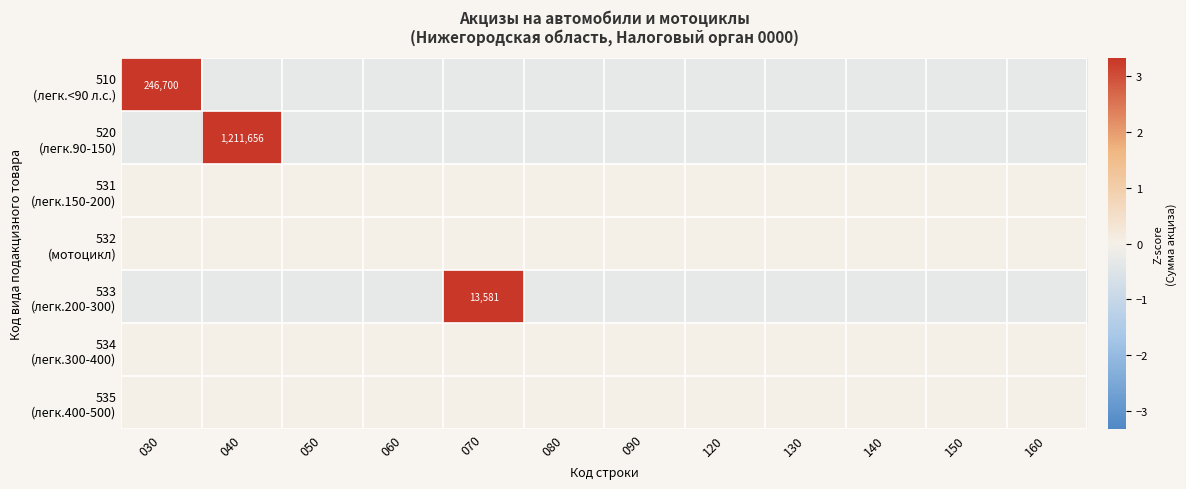

At which category is the sum across all series the highest?

040